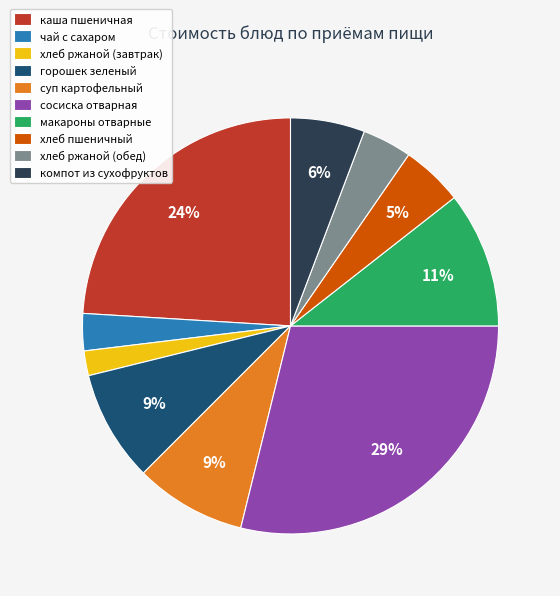

What is the smallest slice in the pie chart?

хлеб ржаной (завтрак)